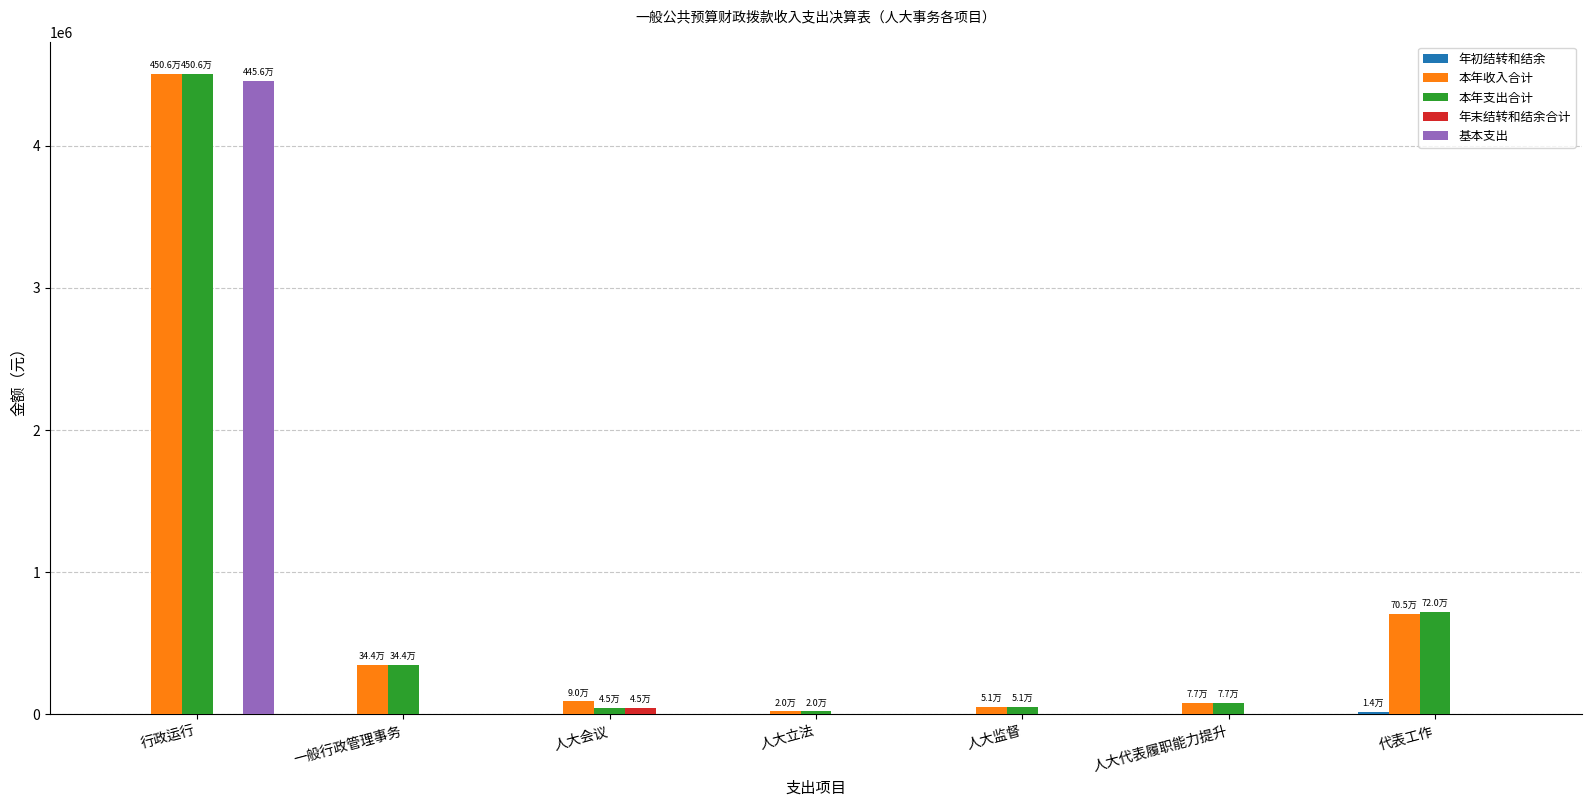

What is the total value across all series at 行政运行?

13468122.3